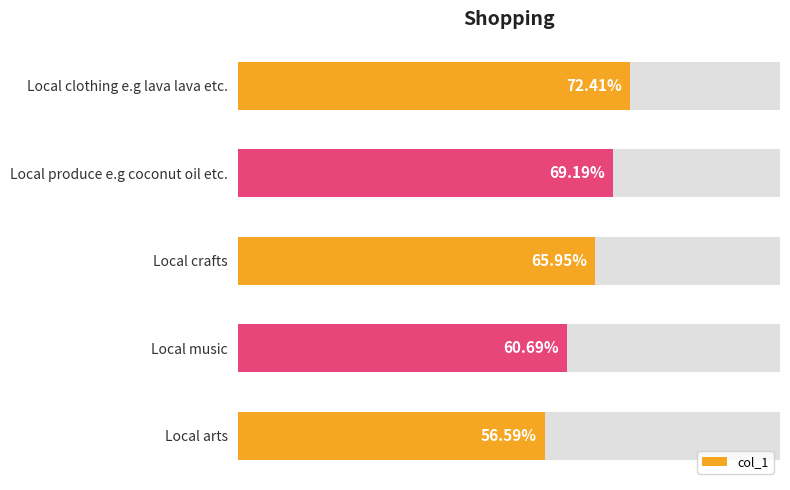

What is the change in value from Local music to Local crafts?

+5.3